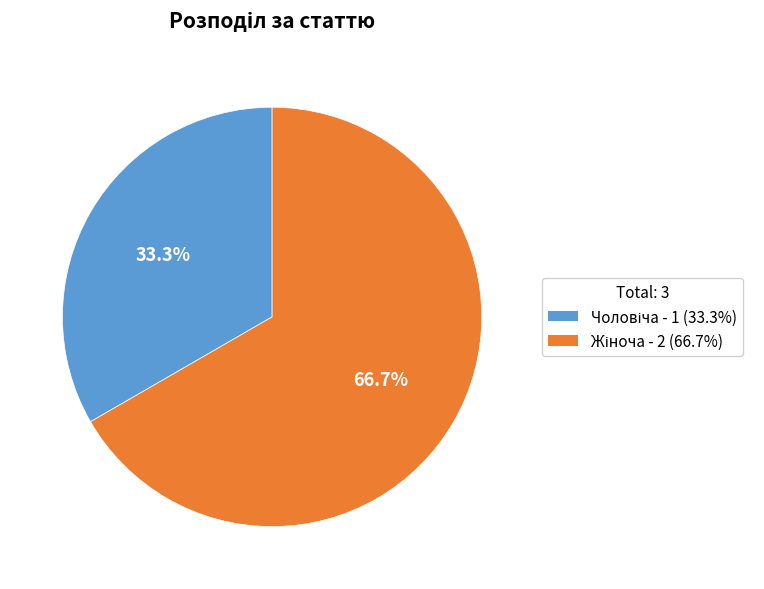

Is there a majority slice in this chart?

Yes